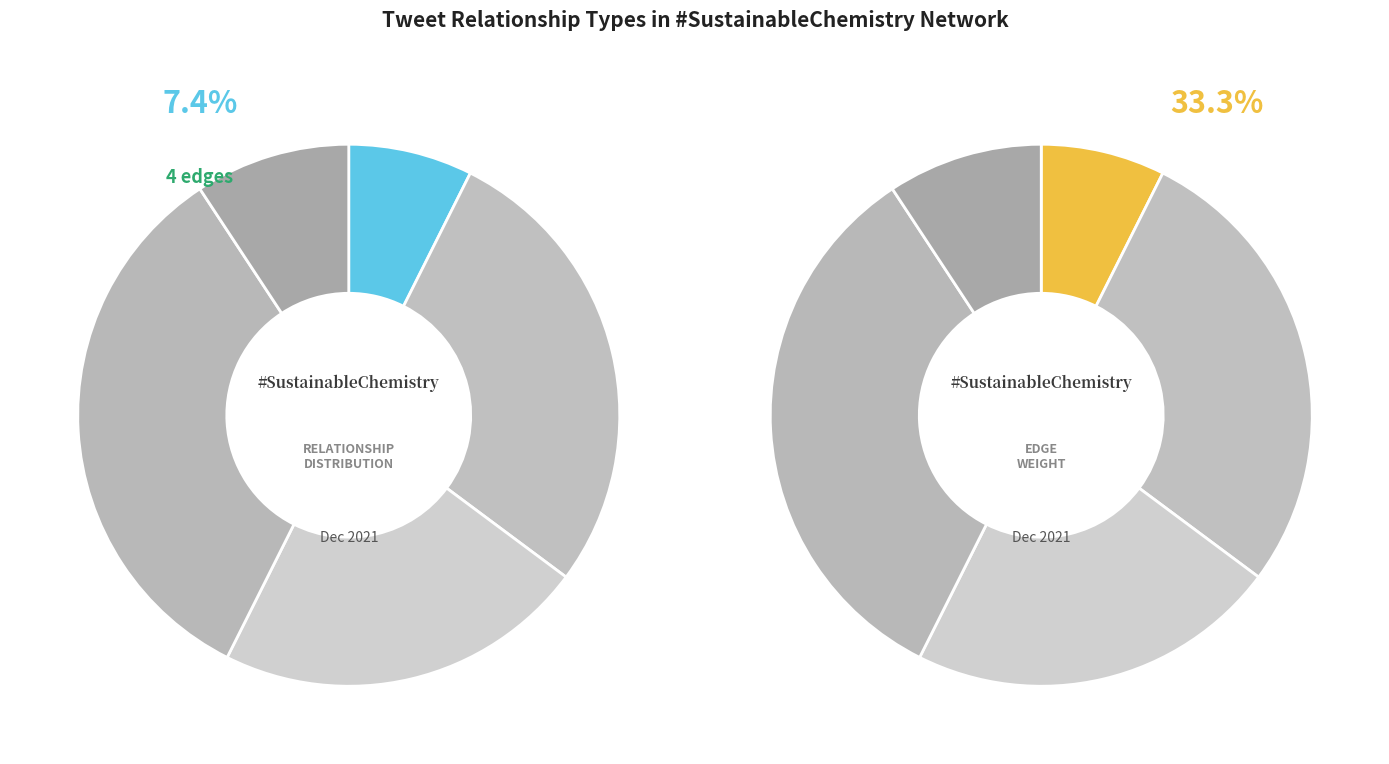

What is the change in value from Mentions to Other?

-10